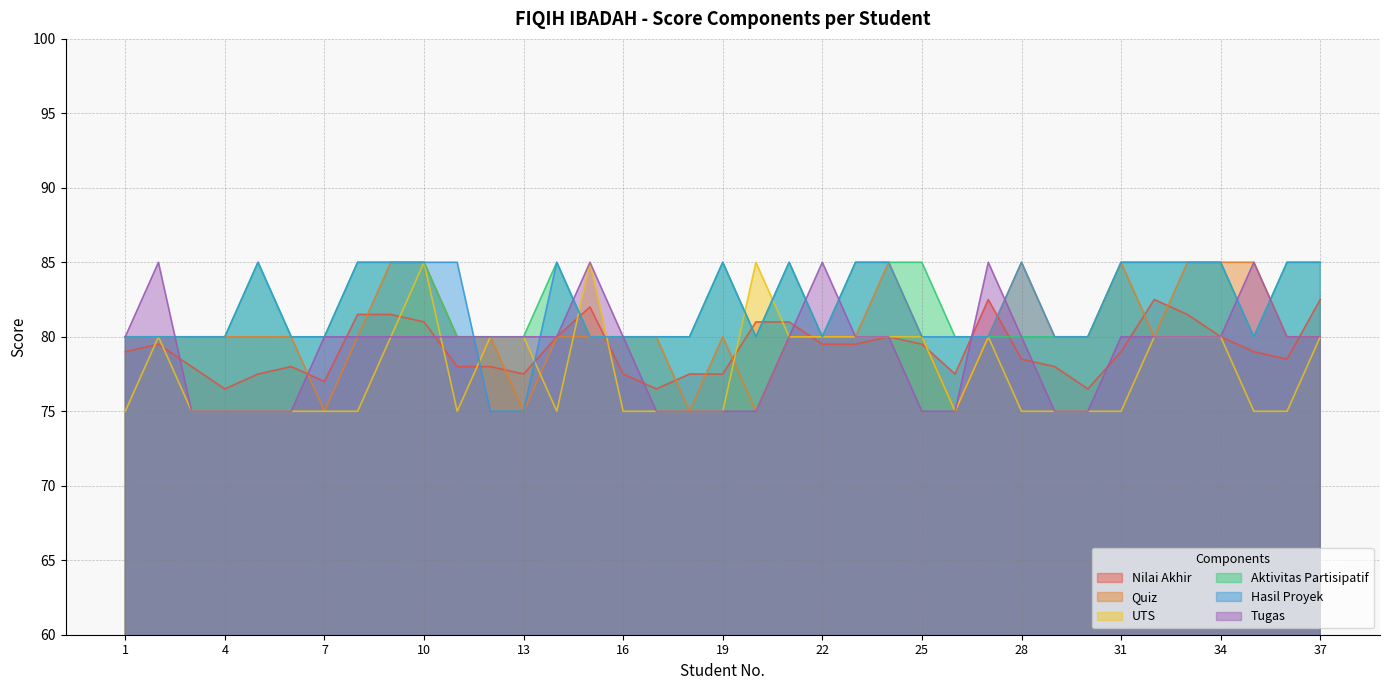

At which category does Aktivitas Partisipatif reach its first local valley?

20